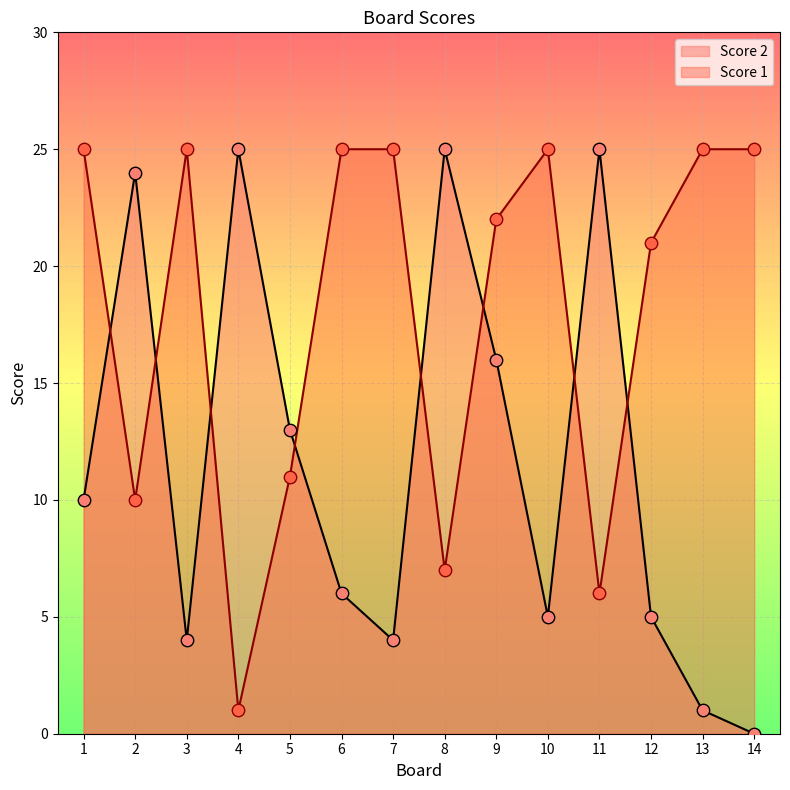

Which series has the largest total across all categories?

Score 1